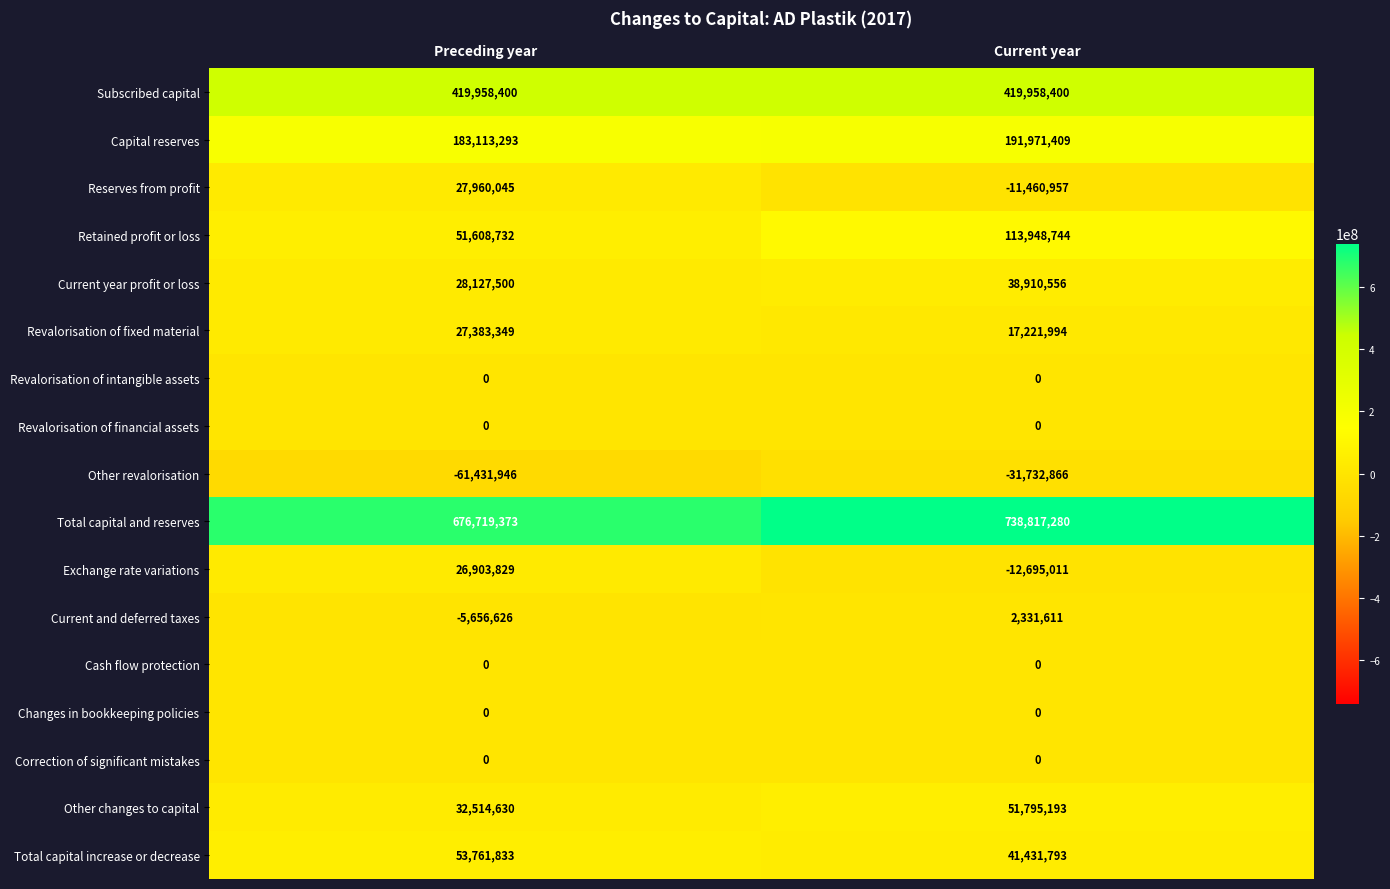

Is the value of Total capital and reserves at Current year greater than the value of Revalorisation of financial assets at Current year?

Yes